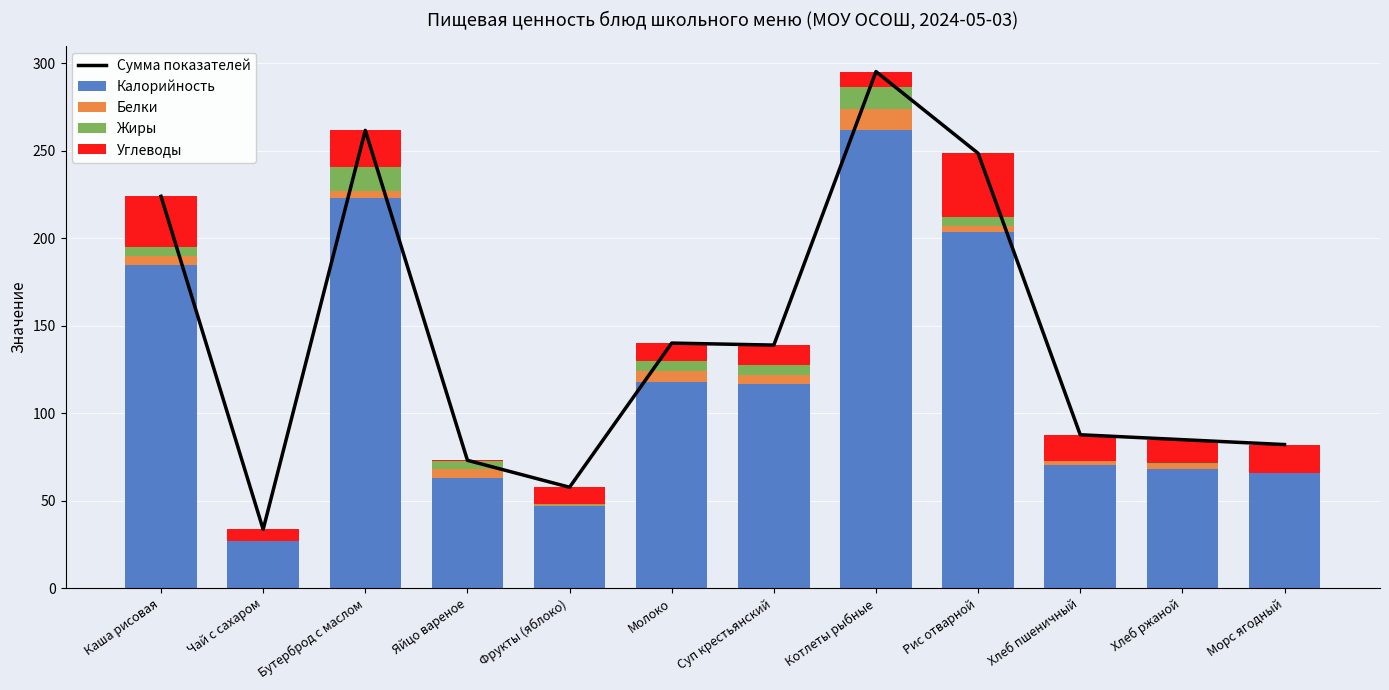

Between Морс ягодный and Котлеты рыбные, which is larger?

Котлеты рыбные